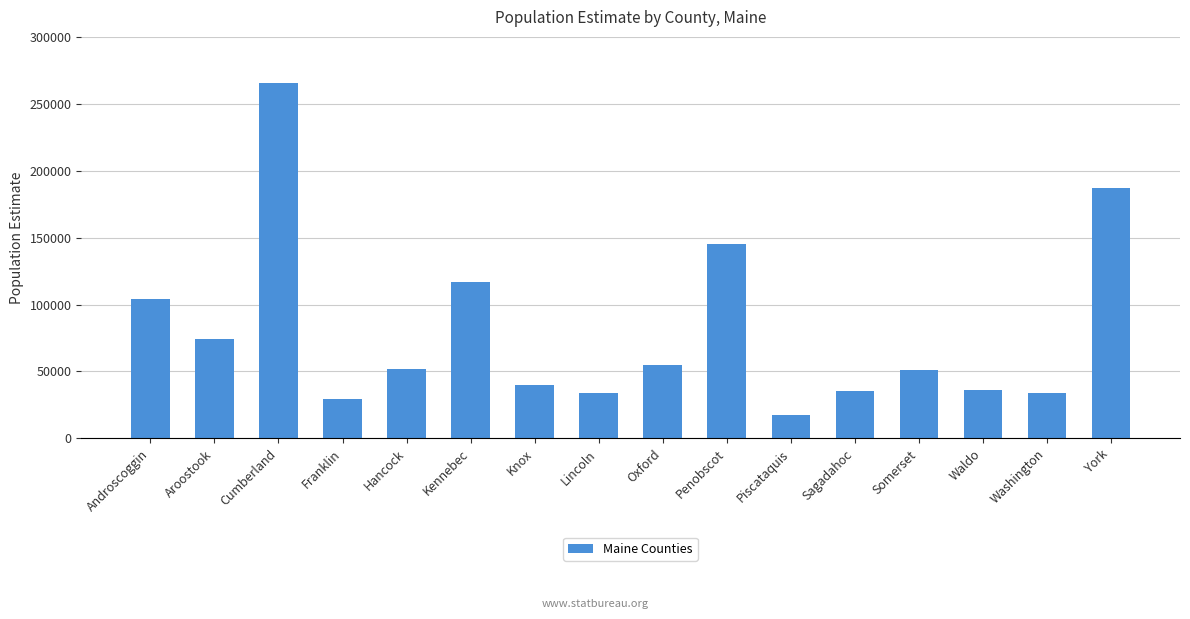

Which has a higher value, Penobscot or Sagadahoc?

Penobscot